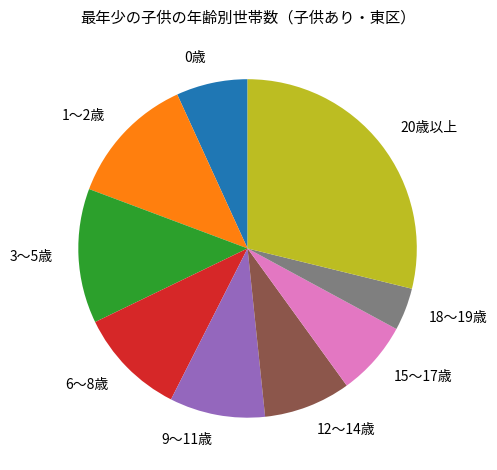

Count the number of slices in the pie.

9